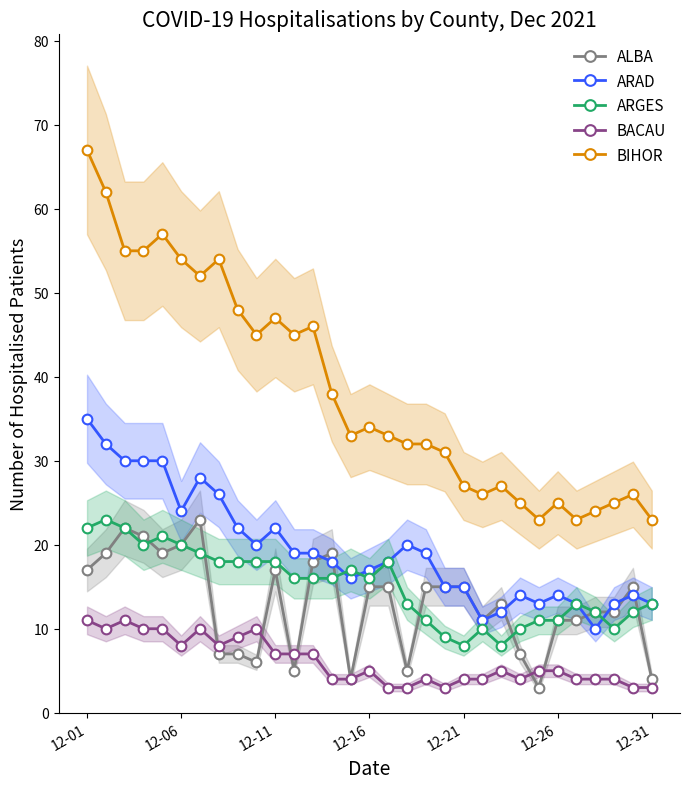

Between 26 and 8, which is larger?

26